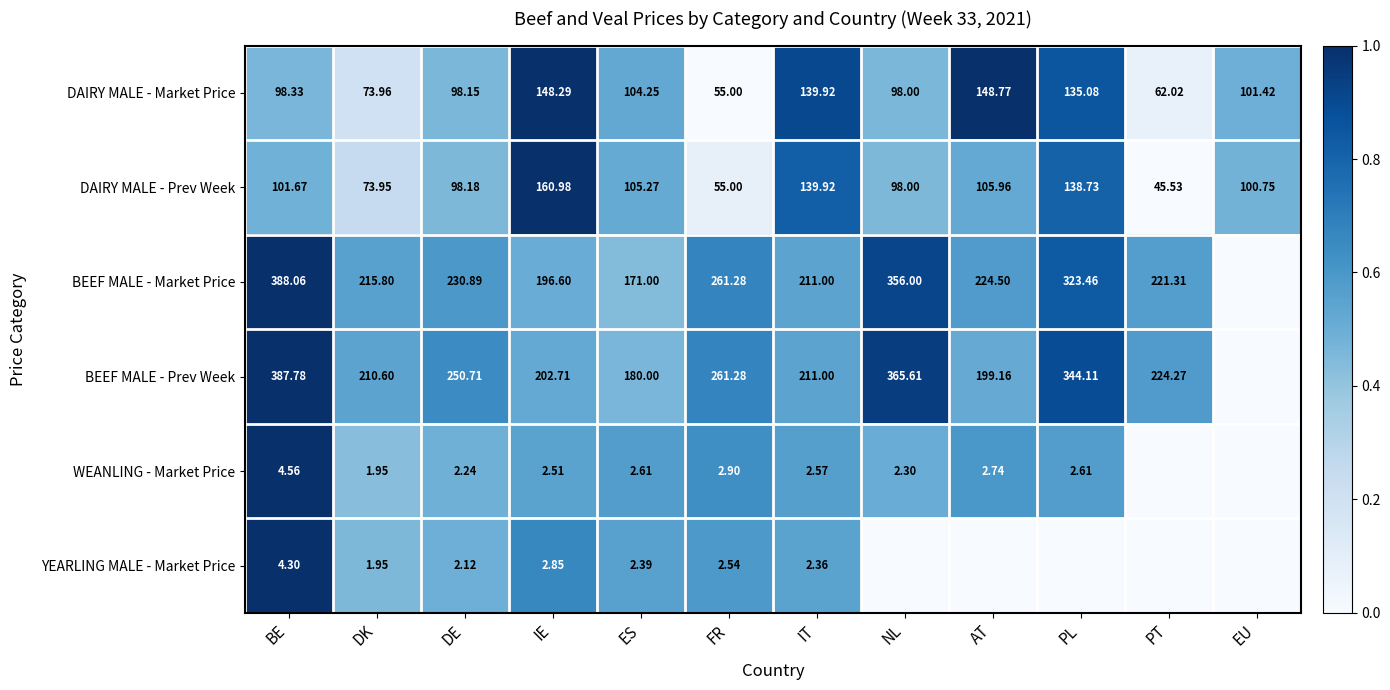

Which series has the largest total across all categories?

BEEF MALE - Prev Week